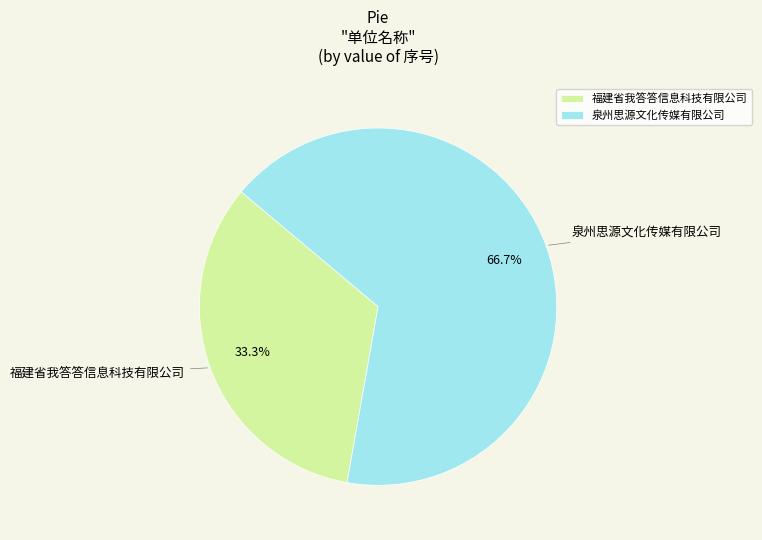

To the nearest percent, what percentage of the pie is 福建省我答答信息科技有限公司?

33%